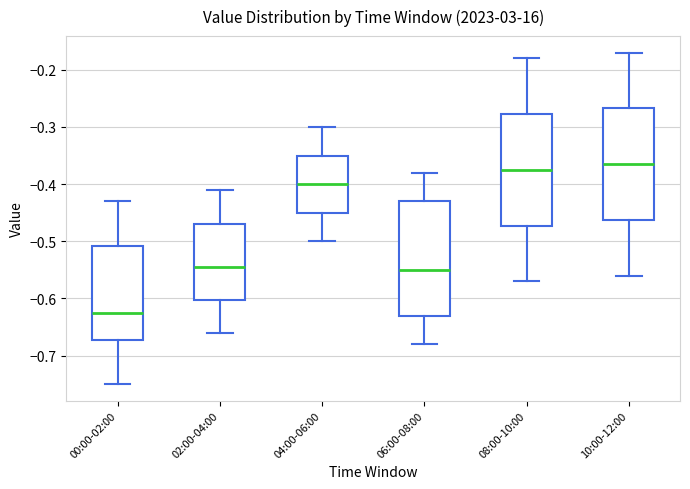

Reading left to right, read every box against the y-axis: the position of its median line, the range the box covers, and the ends of its whiskers. The values are not printed on the chart, so give them approximately, as read against the axis.

00:00-02:00: median -0.62, box -0.67 to -0.51, whiskers -0.75 to -0.43
02:00-04:00: median -0.54, box -0.60 to -0.47, whiskers -0.66 to -0.41
04:00-06:00: median -0.40, box -0.45 to -0.35, whiskers -0.50 to -0.30
06:00-08:00: median -0.55, box -0.63 to -0.43, whiskers -0.68 to -0.38
08:00-10:00: median -0.37, box -0.47 to -0.28, whiskers -0.57 to -0.18
10:00-12:00: median -0.36, box -0.46 to -0.27, whiskers -0.56 to -0.17